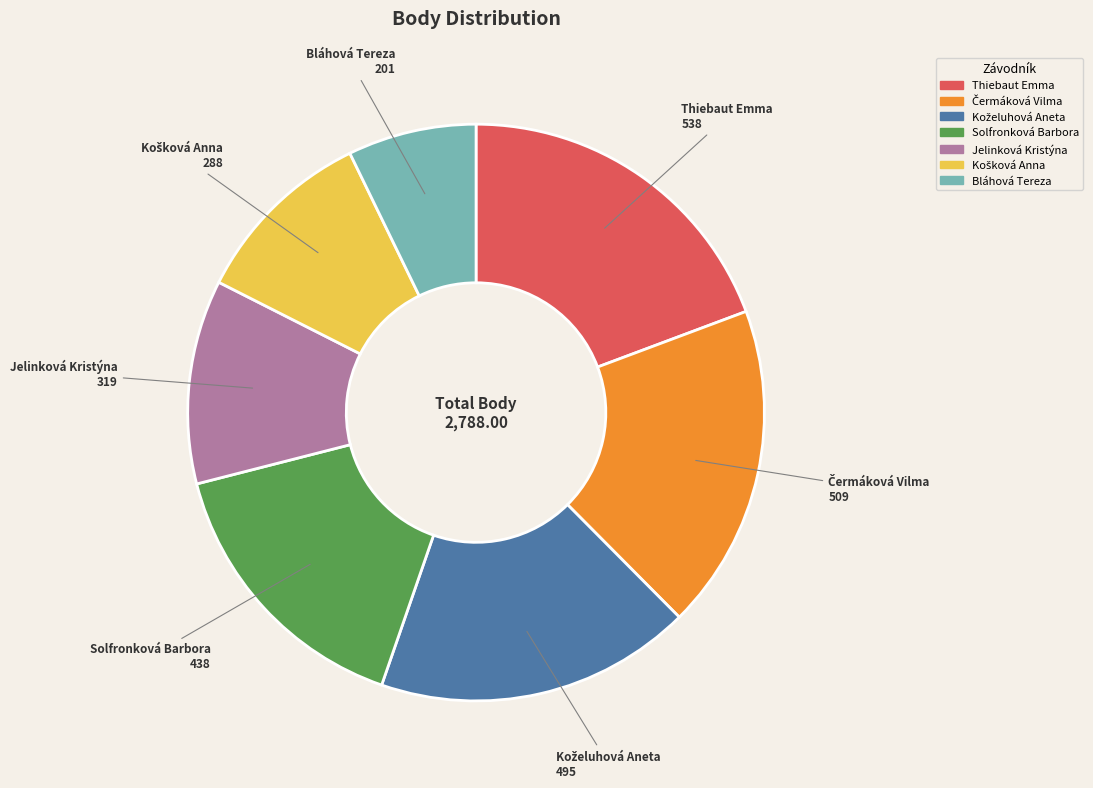

Is there any slice that represents more than half of the pie?

No